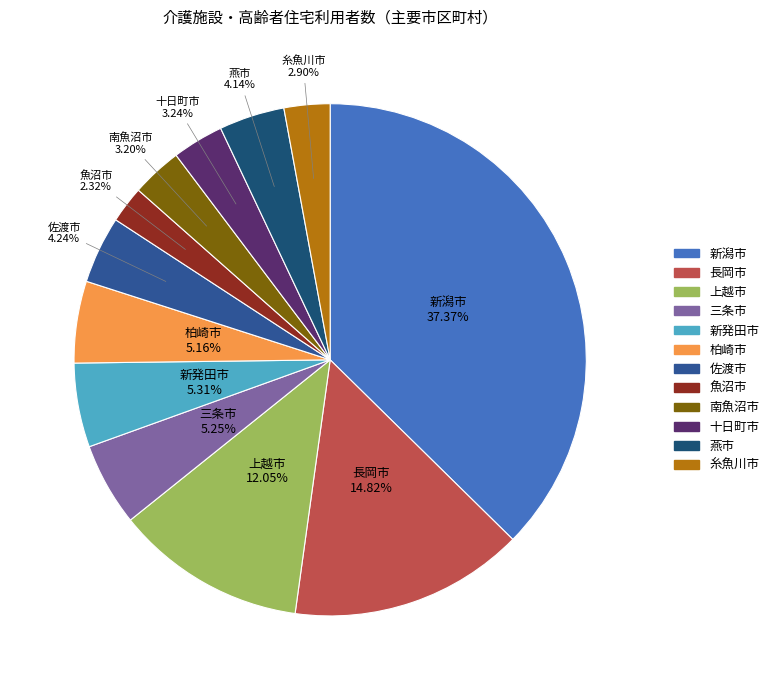

What is the total percentage of 新潟市 and 三条市?

42.6%